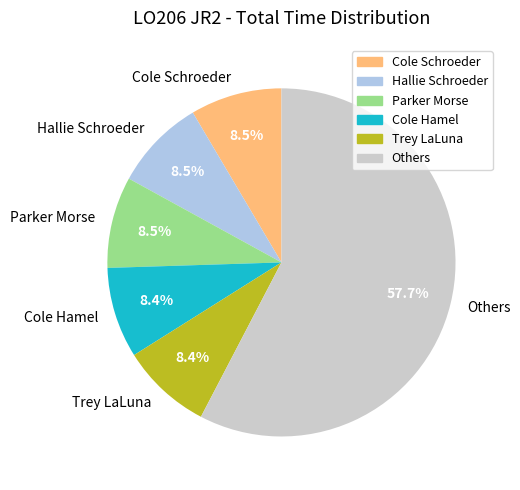

Approximately how many times larger is the value at Parker Morse compared to Trey LaLuna?

1.0